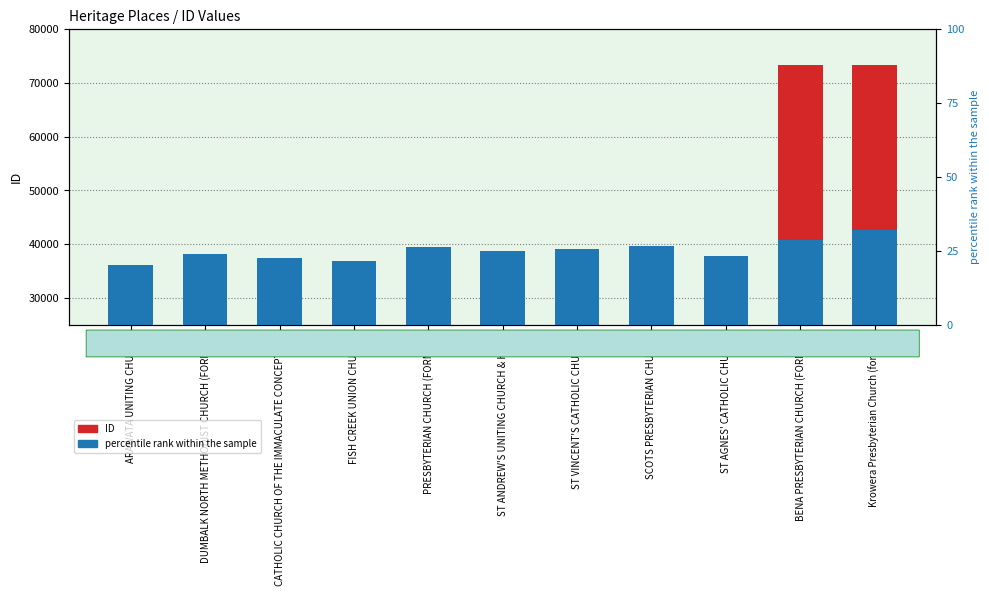

What position from the left is PRESBYTERIAN CHURCH (FORMER)?

5